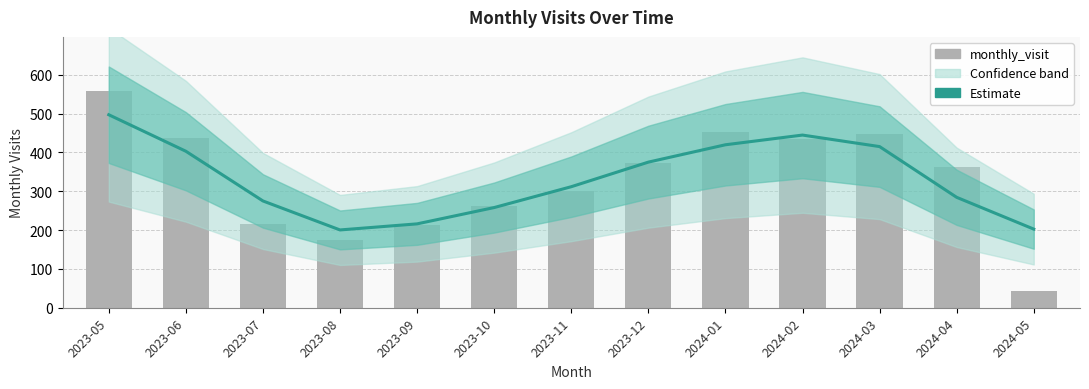

Which series has the widest spread of values?

monthly_visit